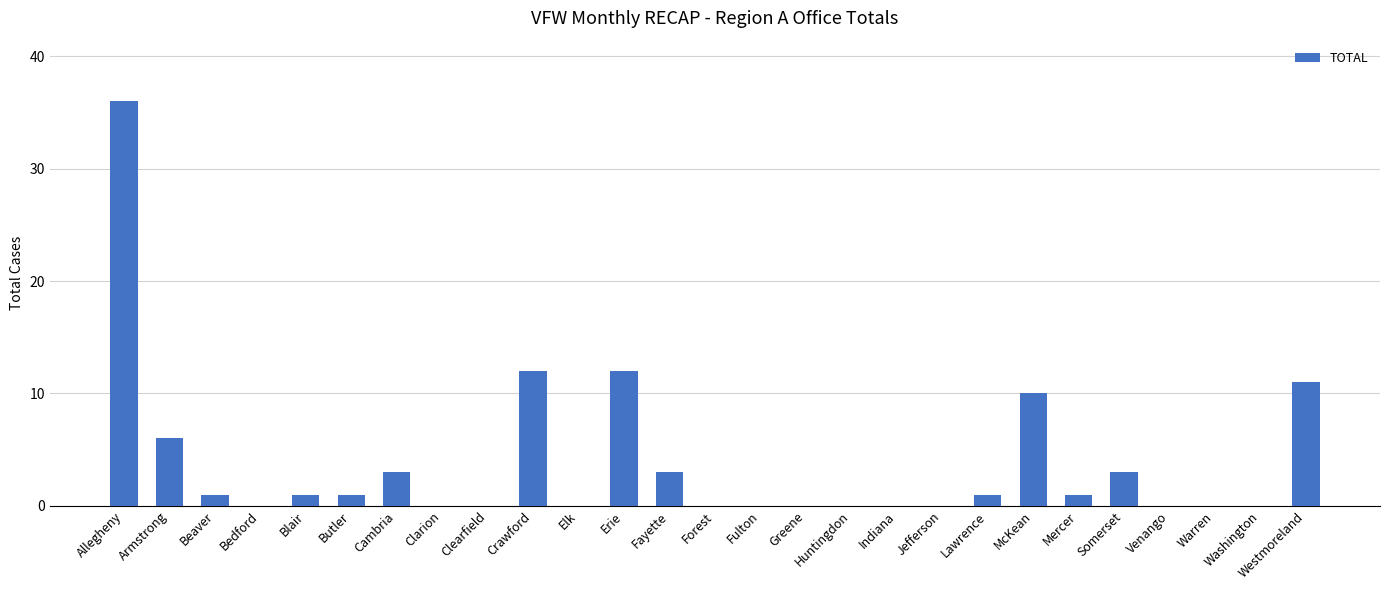

Is it true that the value at Greene is 17?

False